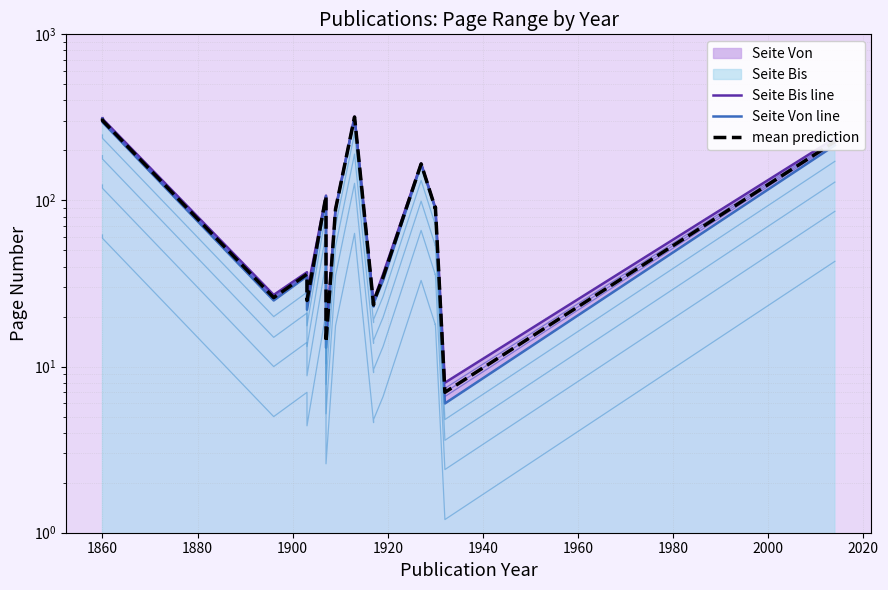

True or false: Seite Bis line and mean prediction intersect in this chart.

False